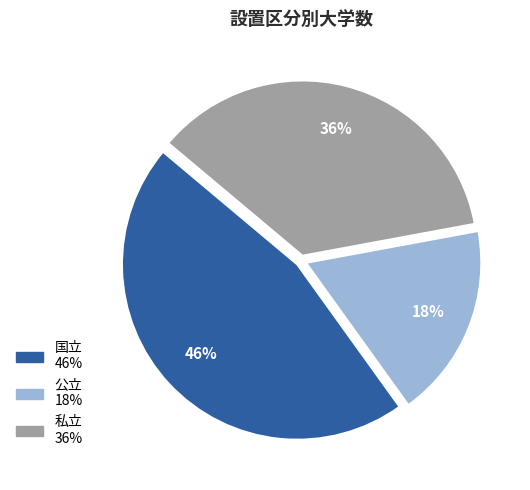

True or false: 私立 accounts for 21% of the total.

False